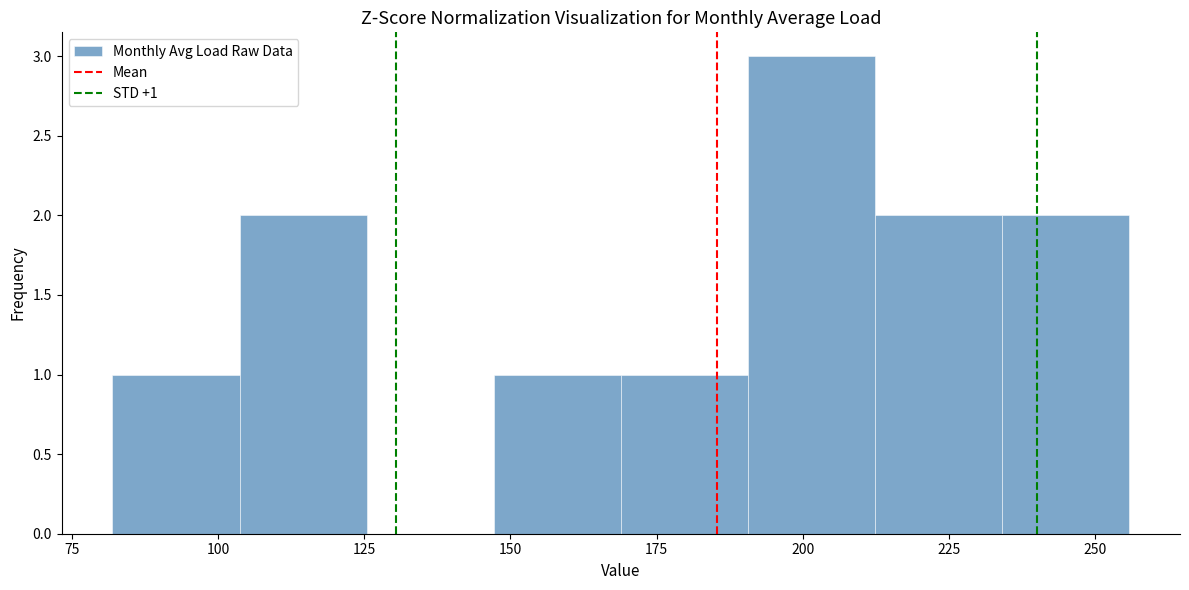

Over which range of the x-axis is the bar tallest?

190 to 210